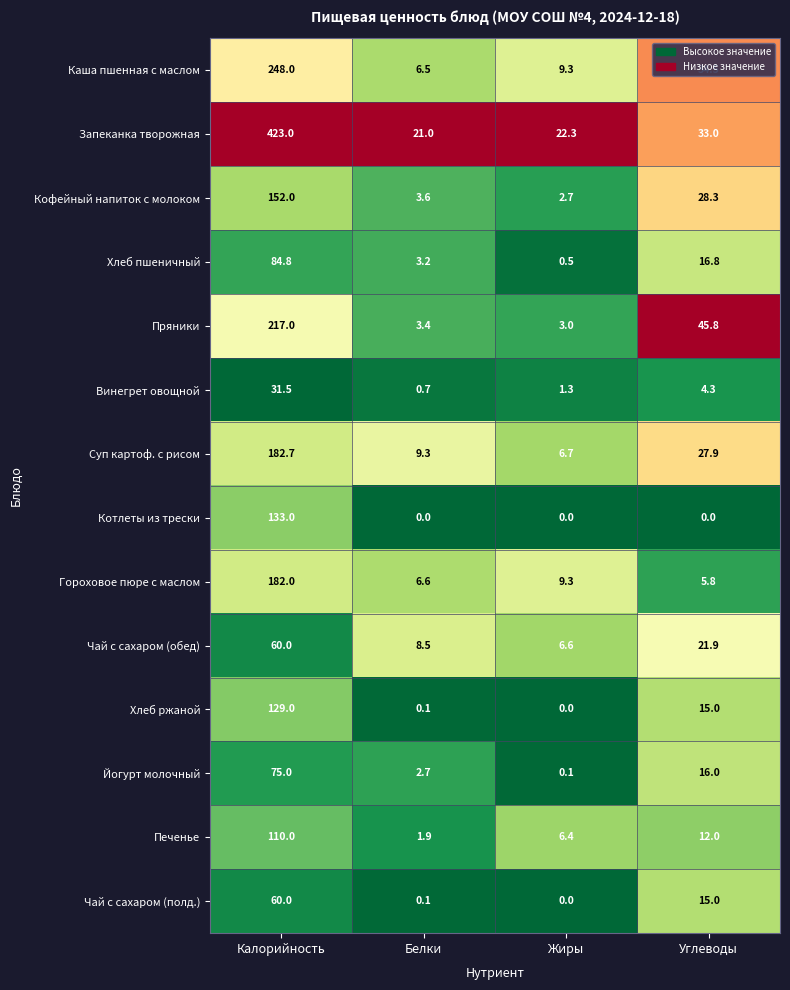

Between Калорийность and Жиры, which series saw the biggest shift?

Запеканка творожная